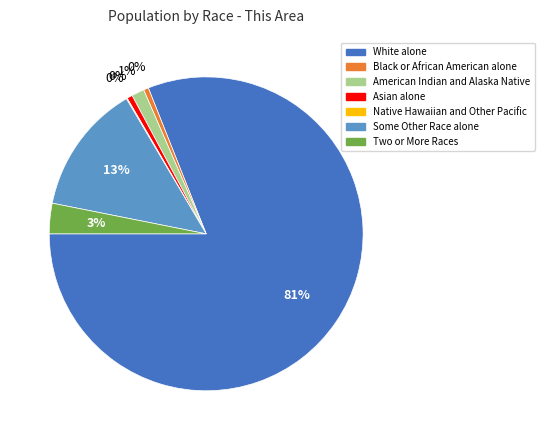

True or false: American Indian and Alaska Native accounts for 11% of the total.

False